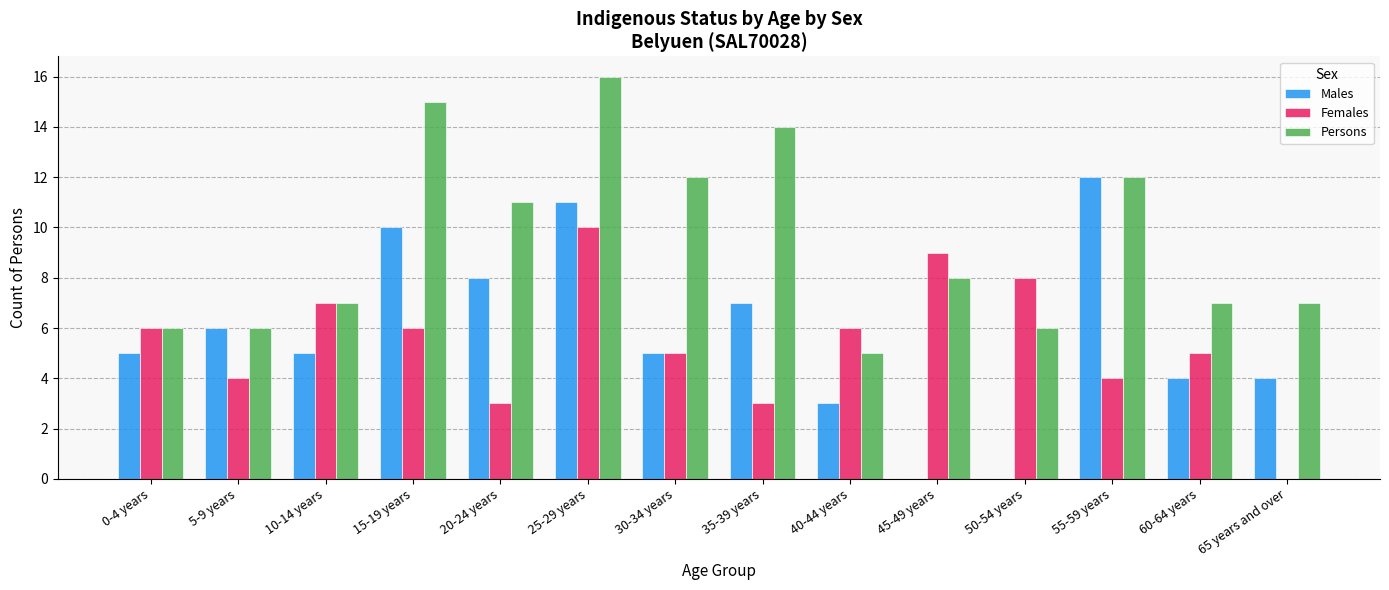

At which label does Males reach its peak?

55-59 years